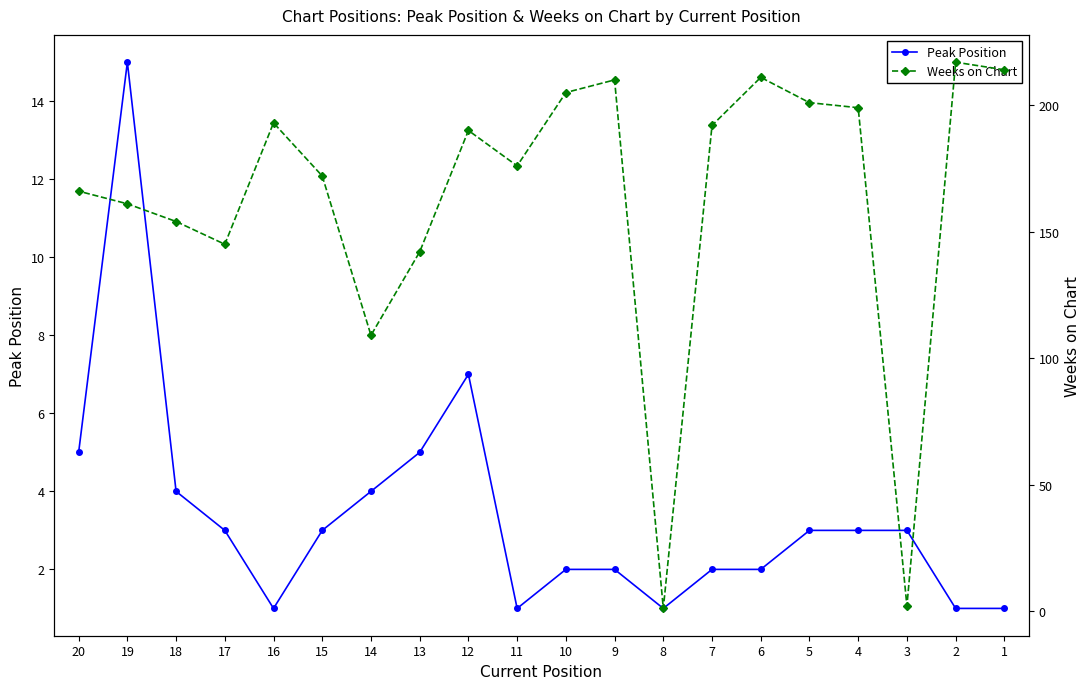

In Peak Position, how many points are higher than both neighbors (excluding endpoints)?

2